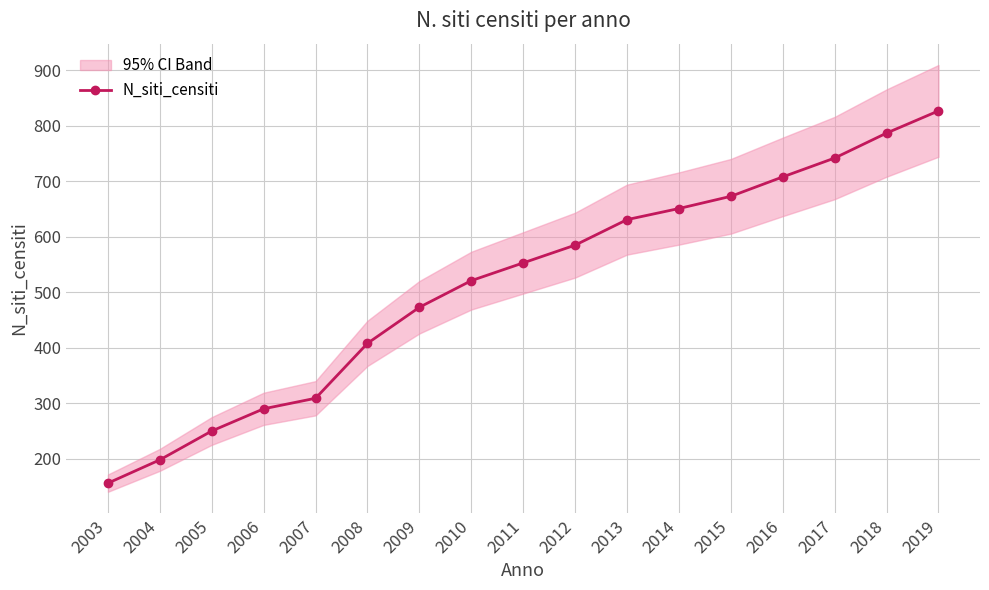

Rank the categories by value from highest to lowest.

2019, 2018, 2017, 2016, 2015, 2014, 2013, 2012, 2011, 2010, 2009, 2008, 2007, 2006, 2005, 2004, 2003